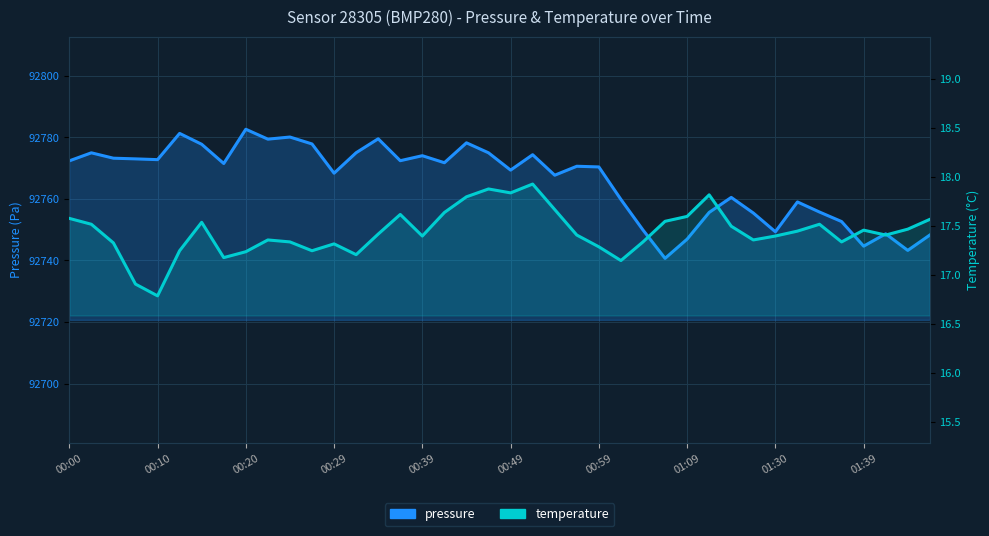

Which series has the largest total across all categories?

pressure